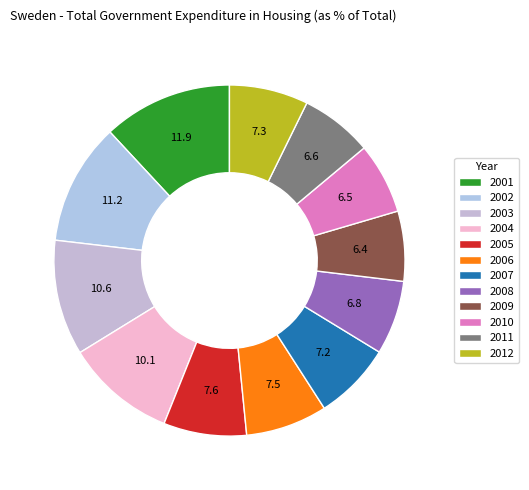

To the nearest percent, what is the difference between the largest and smallest slice percentages?

5%